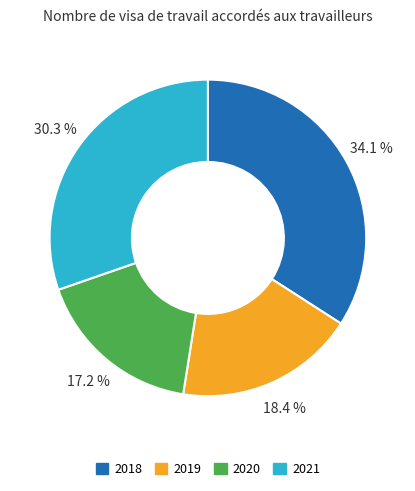

To the nearest percent, what is the average slice percentage?

25%